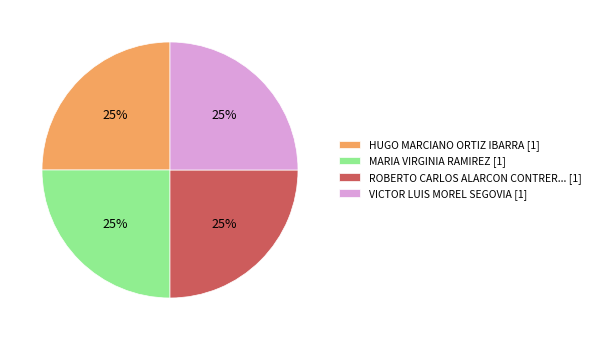

Is there any slice that represents more than half of the pie?

No